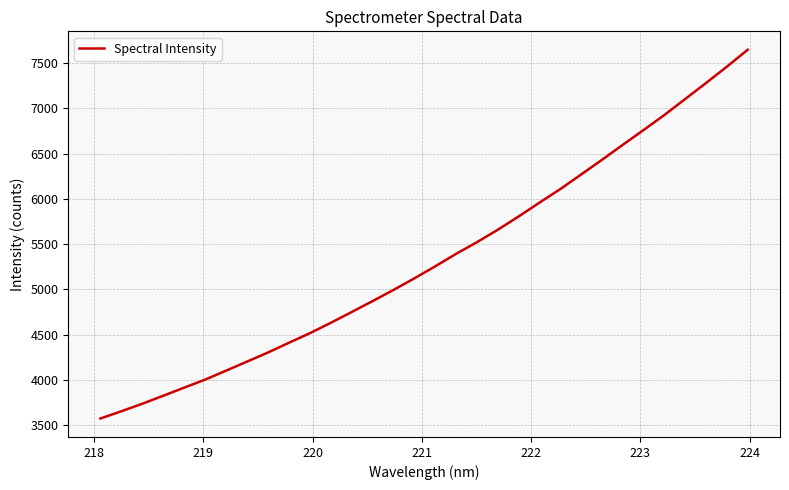

What is the average value?

5335.2